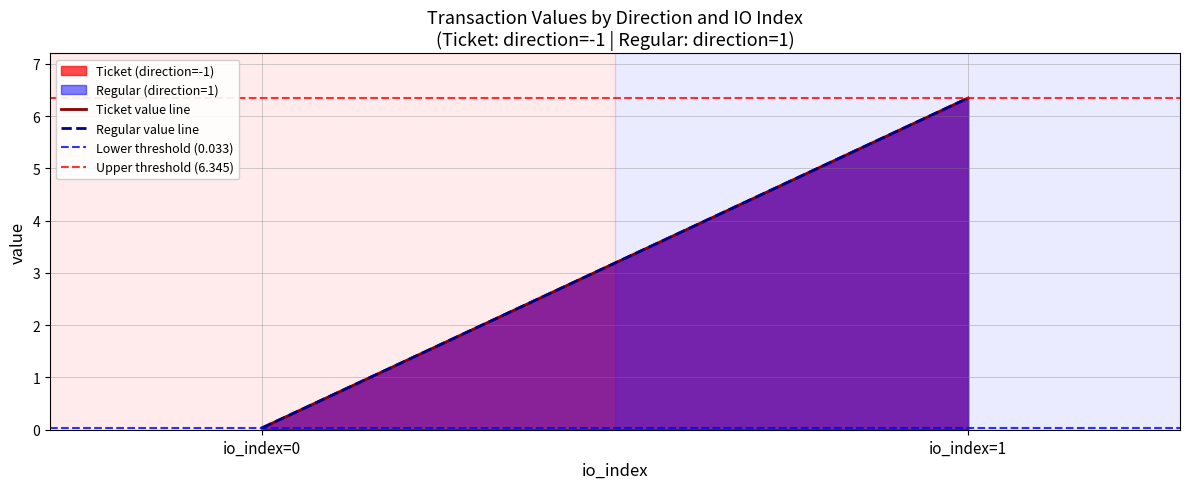

The value of Upper threshold (6.345) at io_index=0 is 6.3. True or false?

True